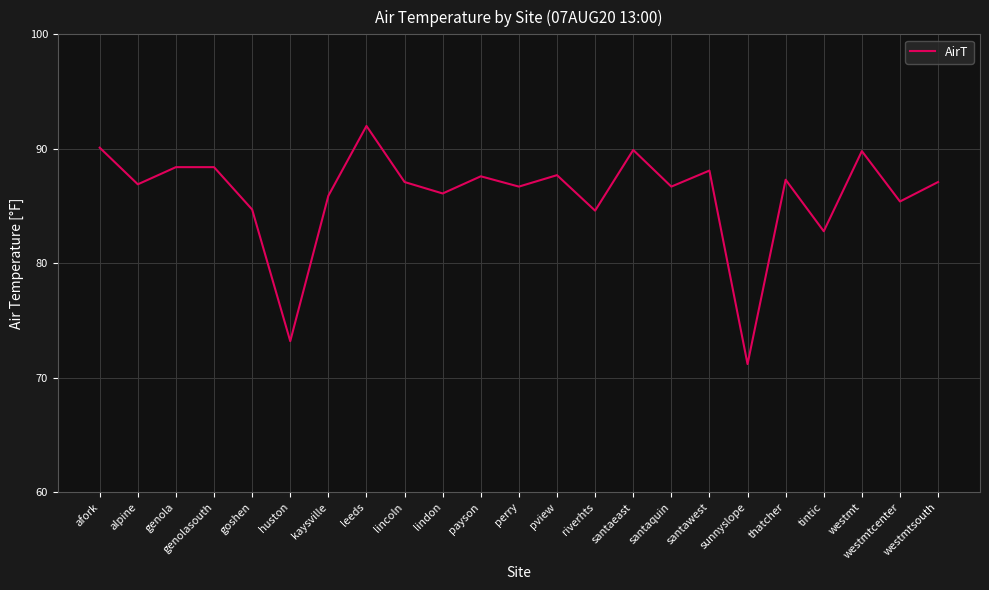

At which category does the chart reach its minimum across all series?

sunnyslope